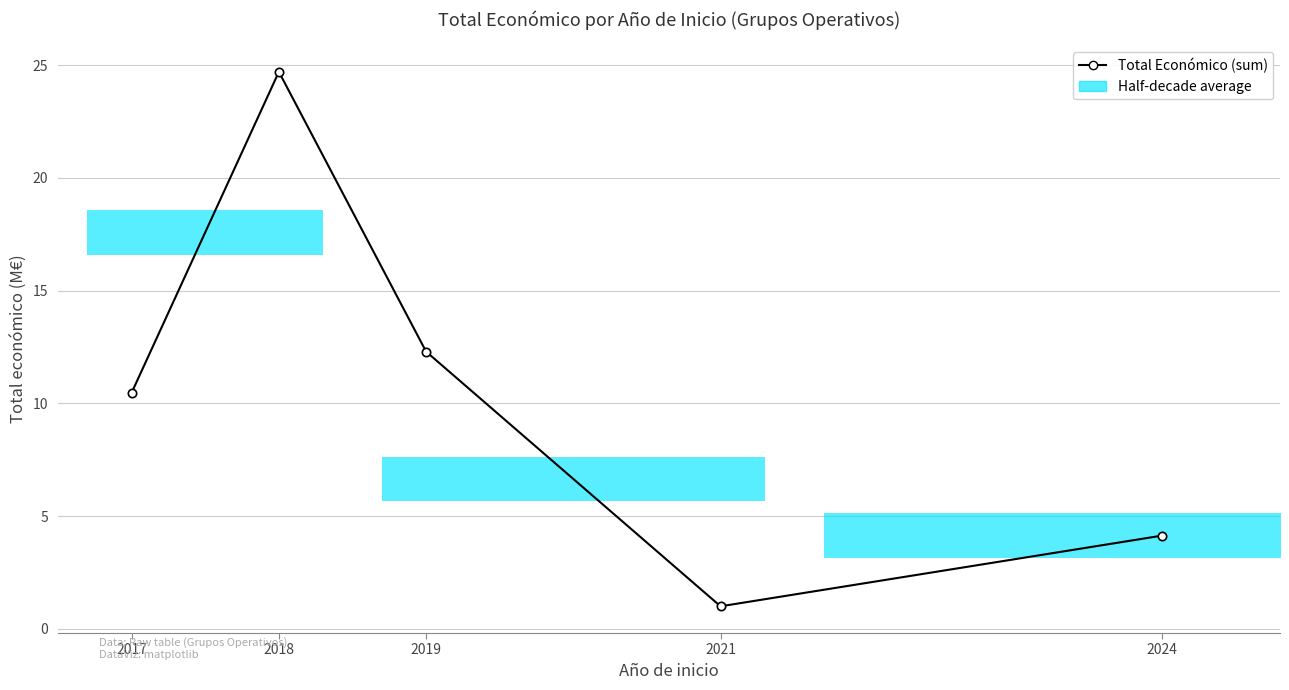

Is it true that the value at 2019 is 6.1?

False